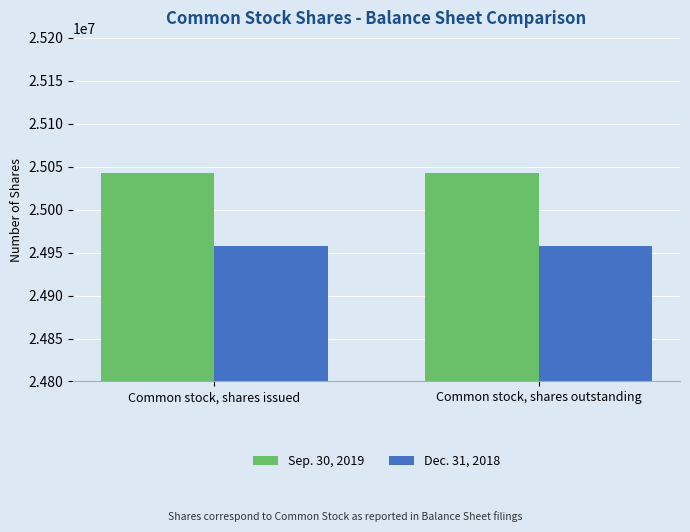

The value of Dec. 31, 2018 at Common stock, shares issued is 24957309. True or false?

True